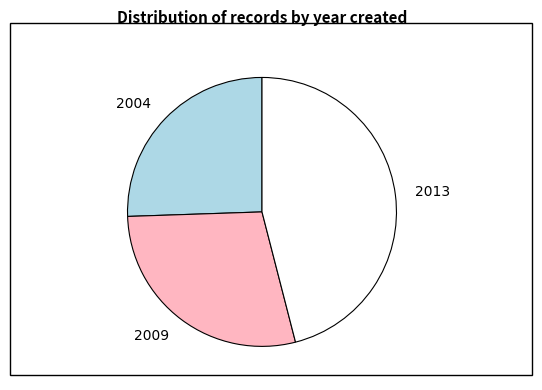

Is the sum of 2013 and 2009 greater than half?

Yes